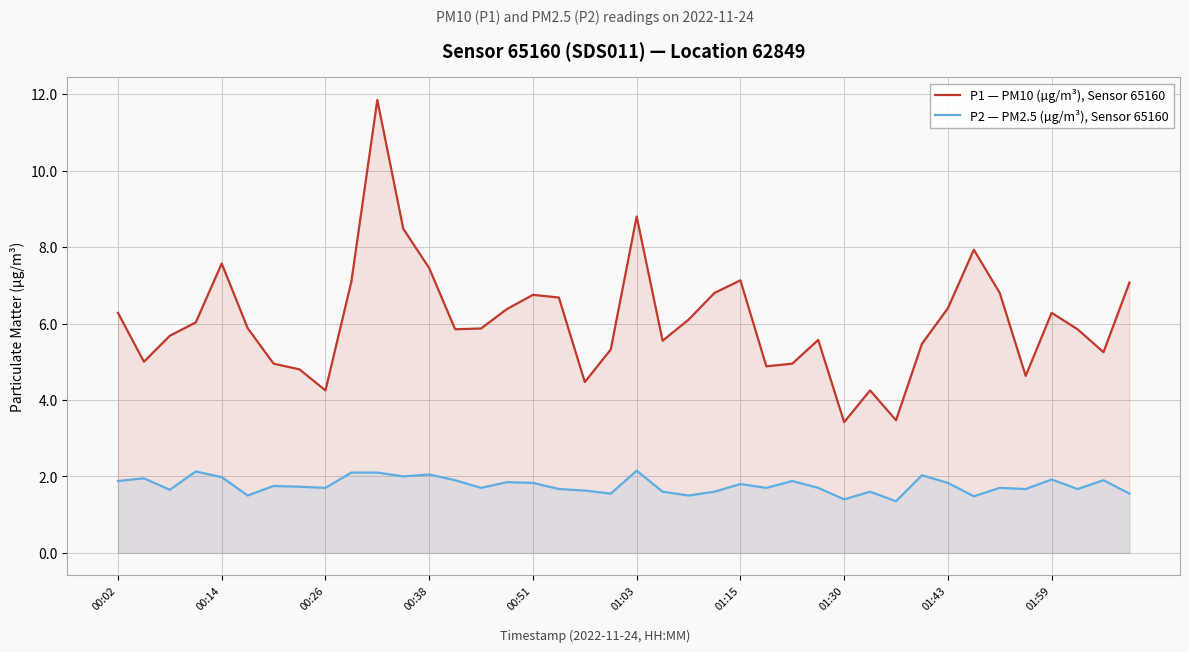

How many interior local valleys does the P2 — PM2.5 (µg/m³), Sensor 65160 series have?

13